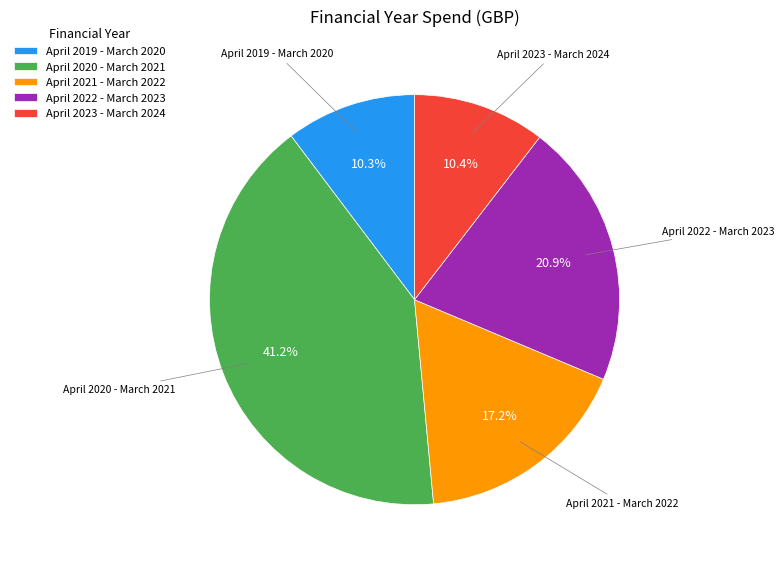

To the nearest percent, what is the difference between the largest and smallest slice percentages?

31%